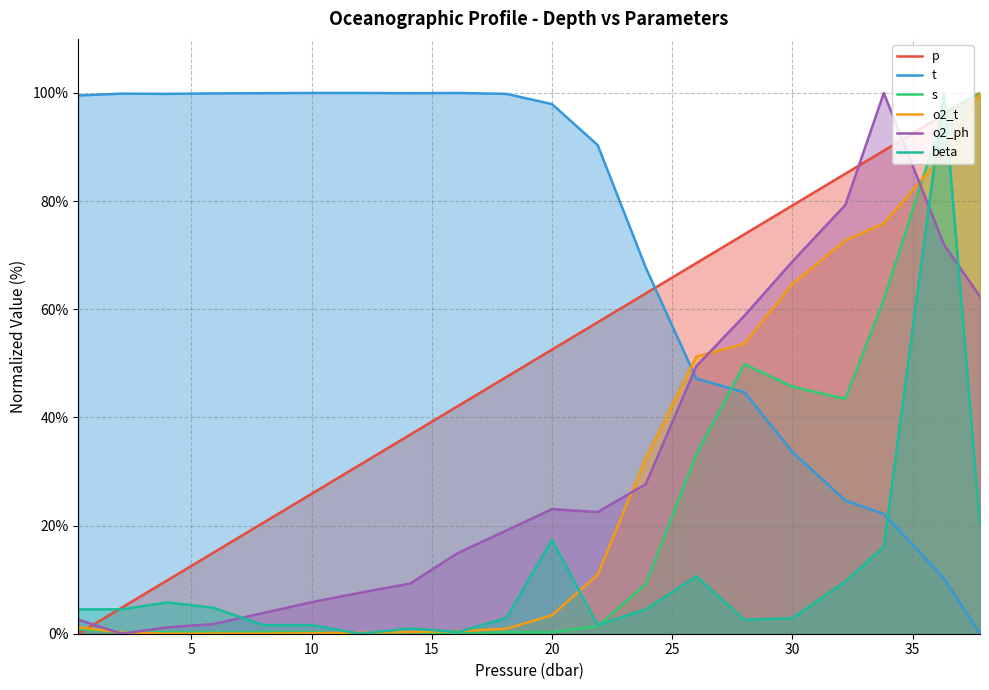

What is the maximum value shown in the chart?

100.0